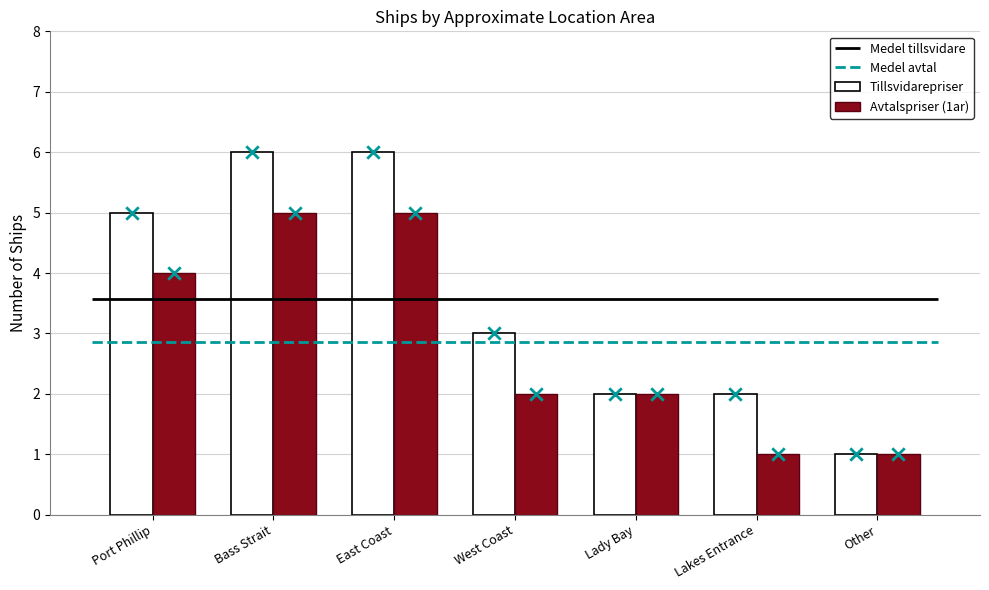

Is the value of Tillsvidarepriser at Lady Bay greater than the value of Avtalspriser (1ar) at Lakes Entrance?

Yes